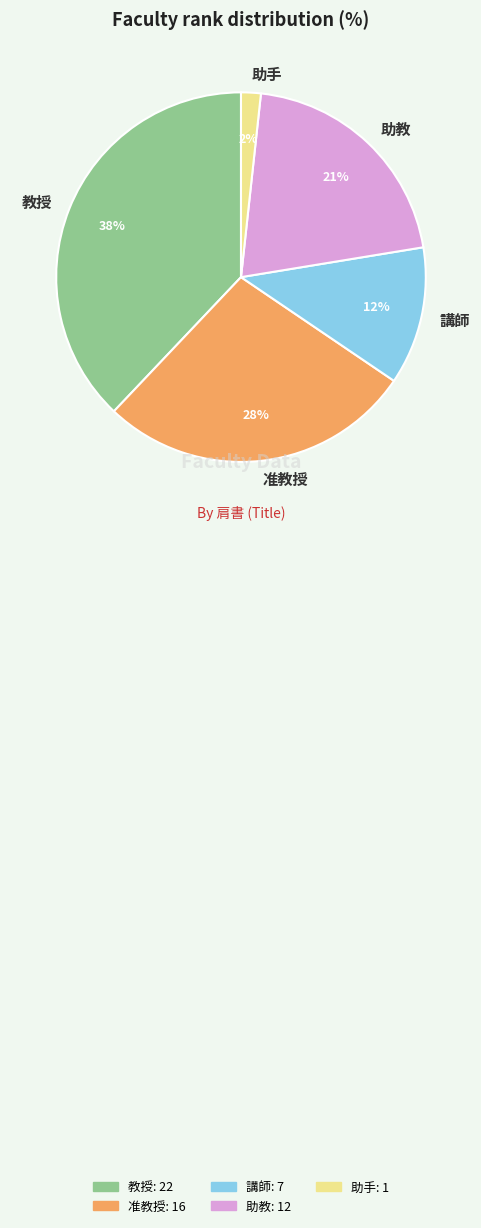

Which slice is the largest?

教授